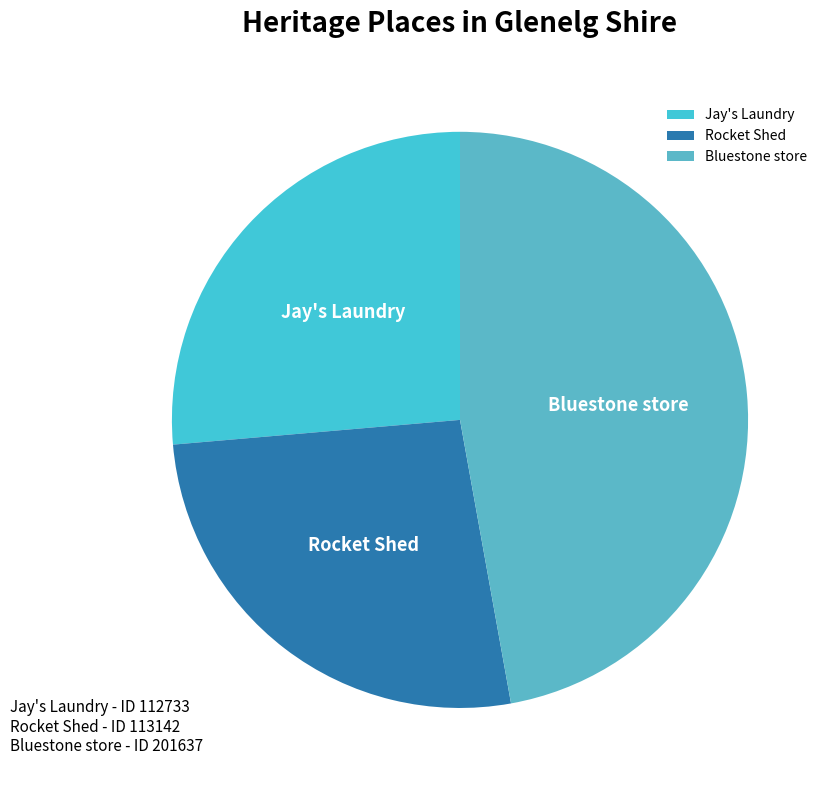

The Bluestone store slice represents 54% of the pie. True or false?

False